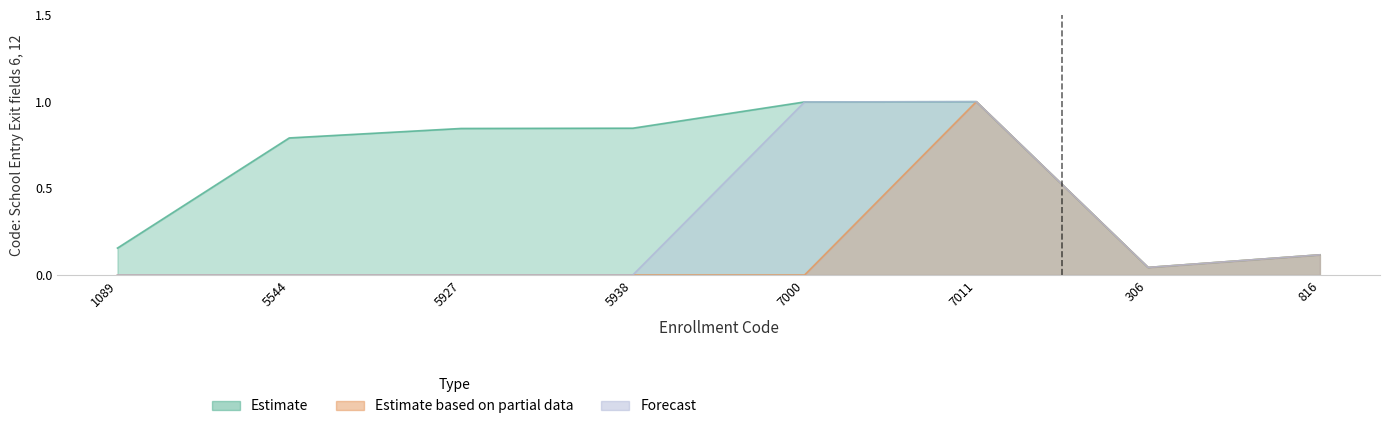

List the labels in order of Estimate based on partial data value, smallest first.

1089, 5544, 5927, 5938, 7000, 306, 816, 7011